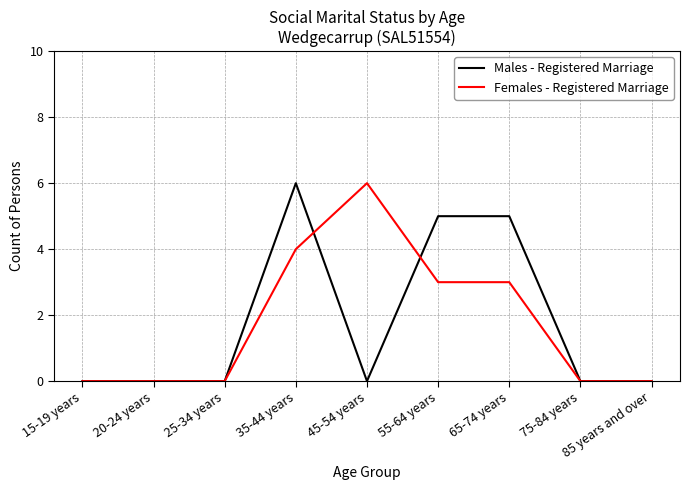

What is the difference between the second highest and minimum values in the Males - Registered Marriage series?

5